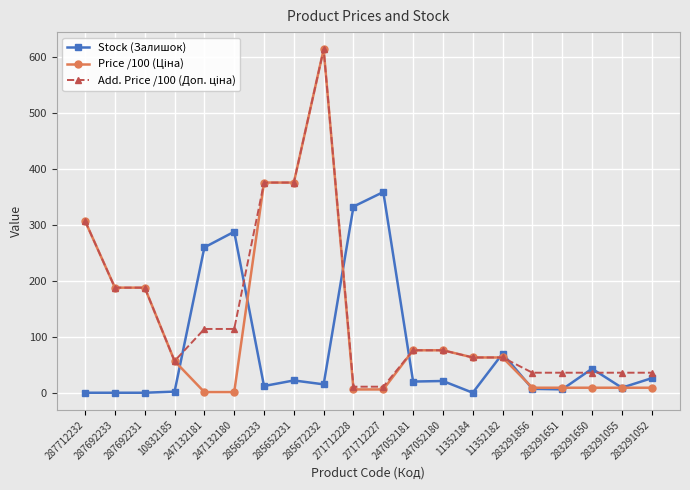

The Stock (Залишок) series shows -202.5 at 287712232. True or false?

False